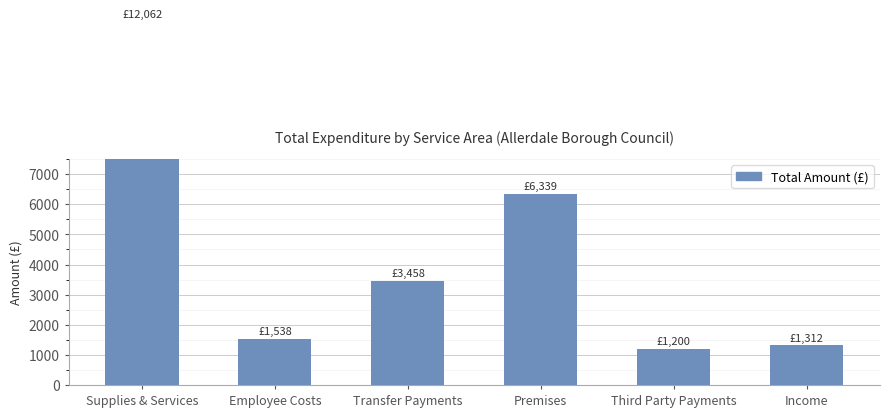

The value at Transfer Payments is 3458.0. True or false?

True